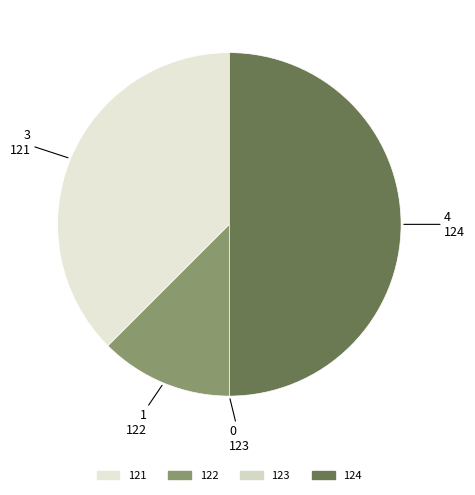

True or false: 122 accounts for 12% of the total.

True